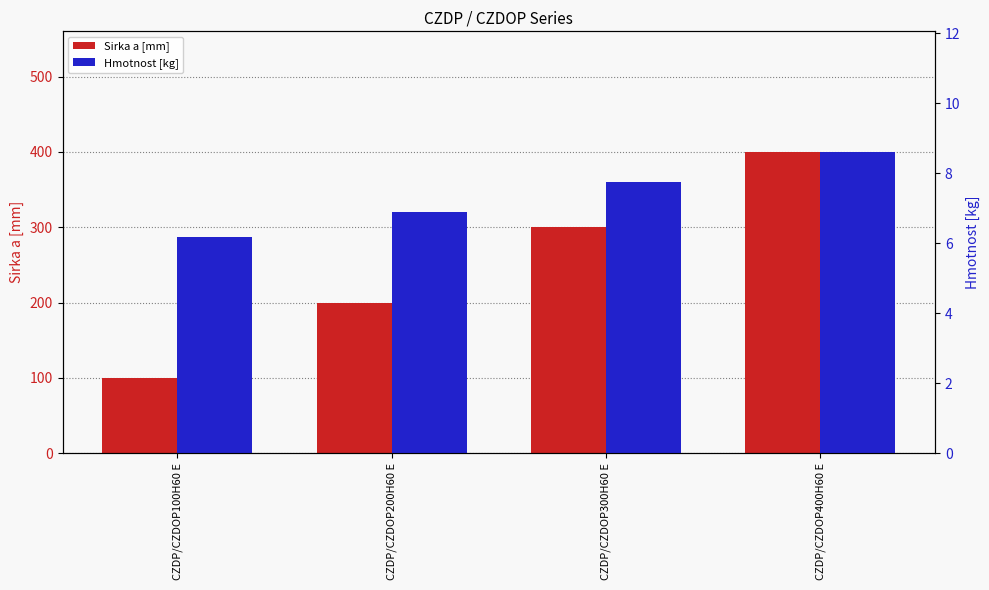

Between CZDP/CZDOP100H60 E and CZDP/CZDOP200H60 E, which series saw the biggest shift?

Sirka a [mm]